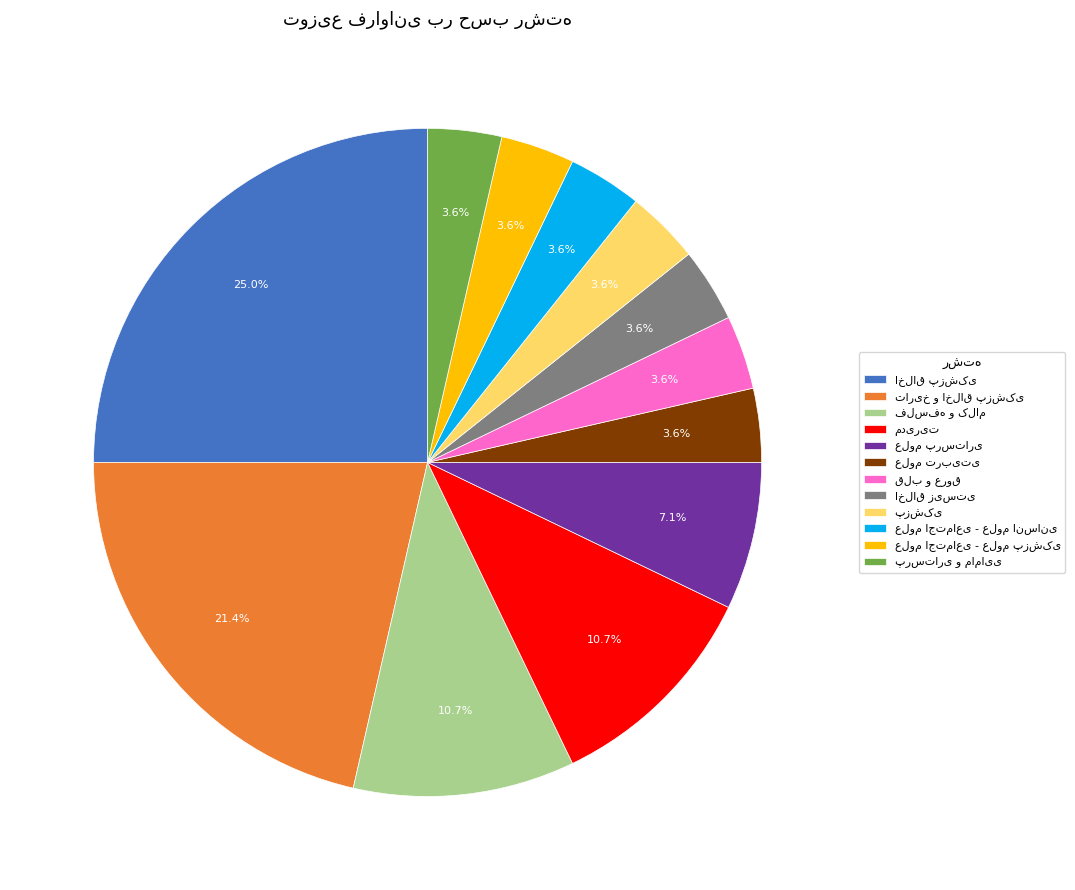

Is there a majority slice in this chart?

No